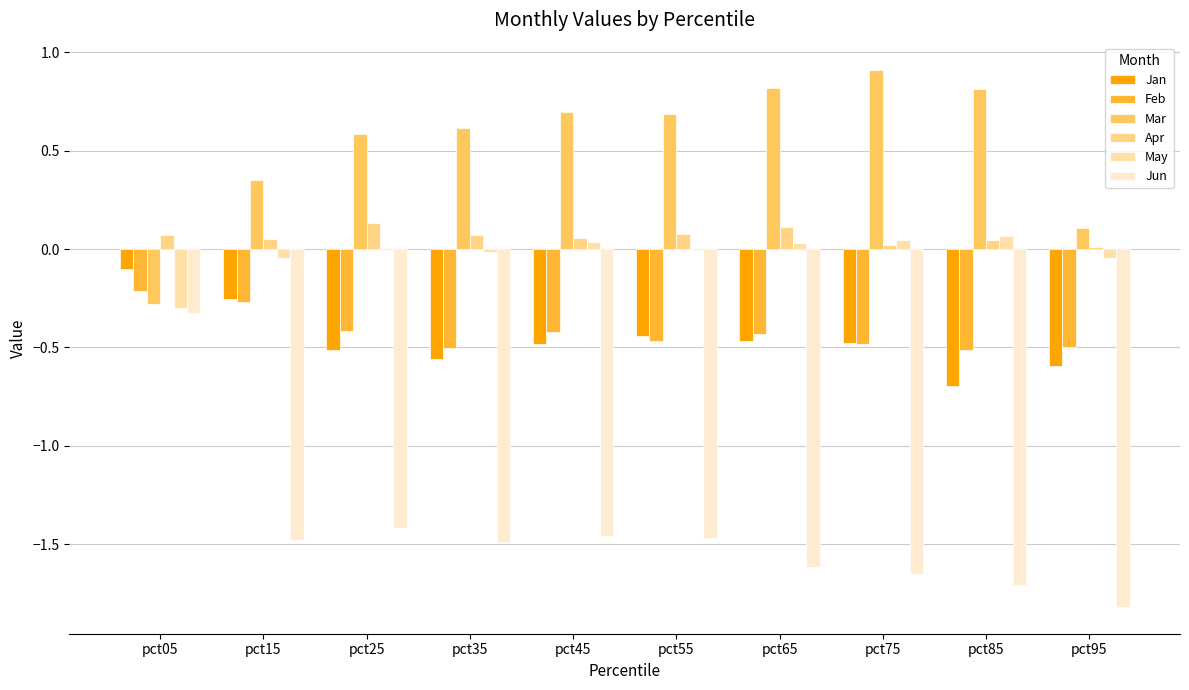

How many groups of bars are there?

10